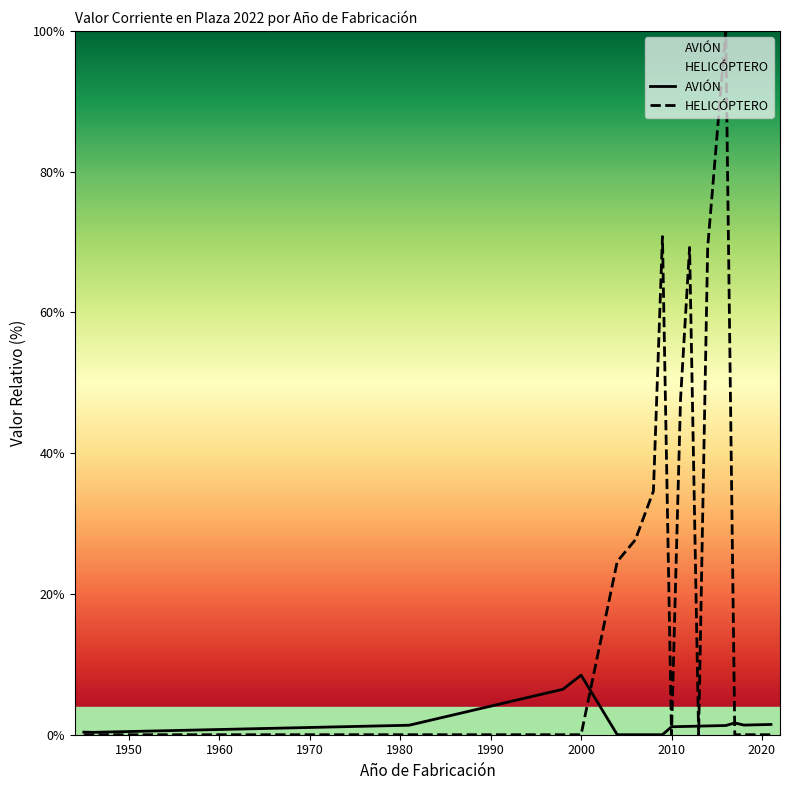

Which series has the widest spread of values?

HELICÓPTERO